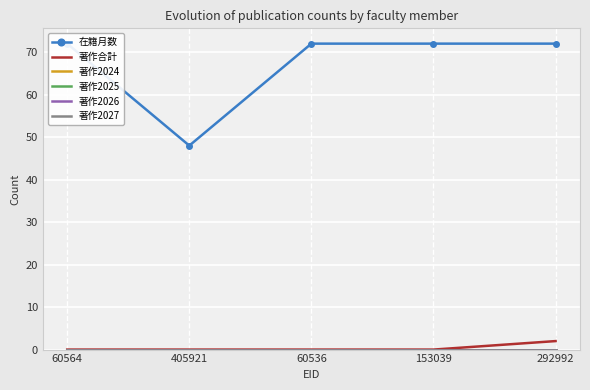

Which series has the widest spread of values?

在籍月数